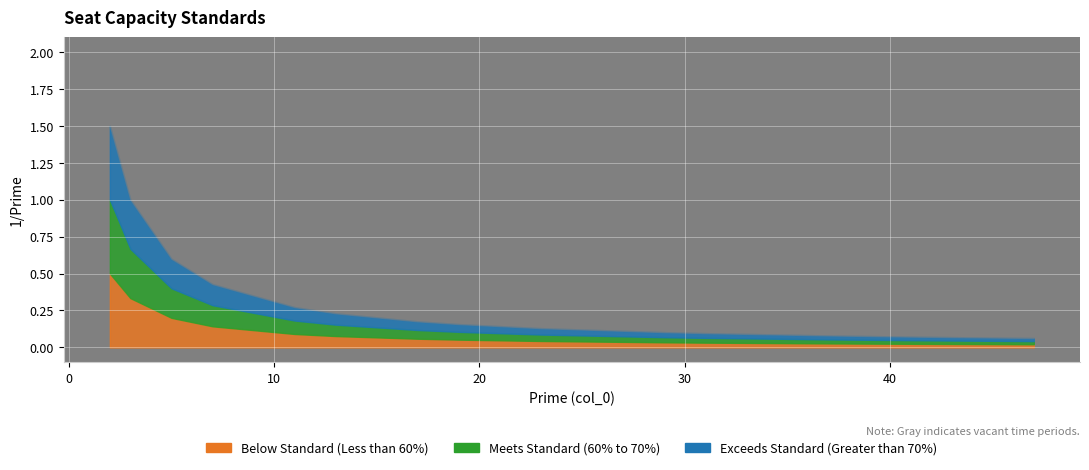

What is the highest value of the col_2 series?

0.5